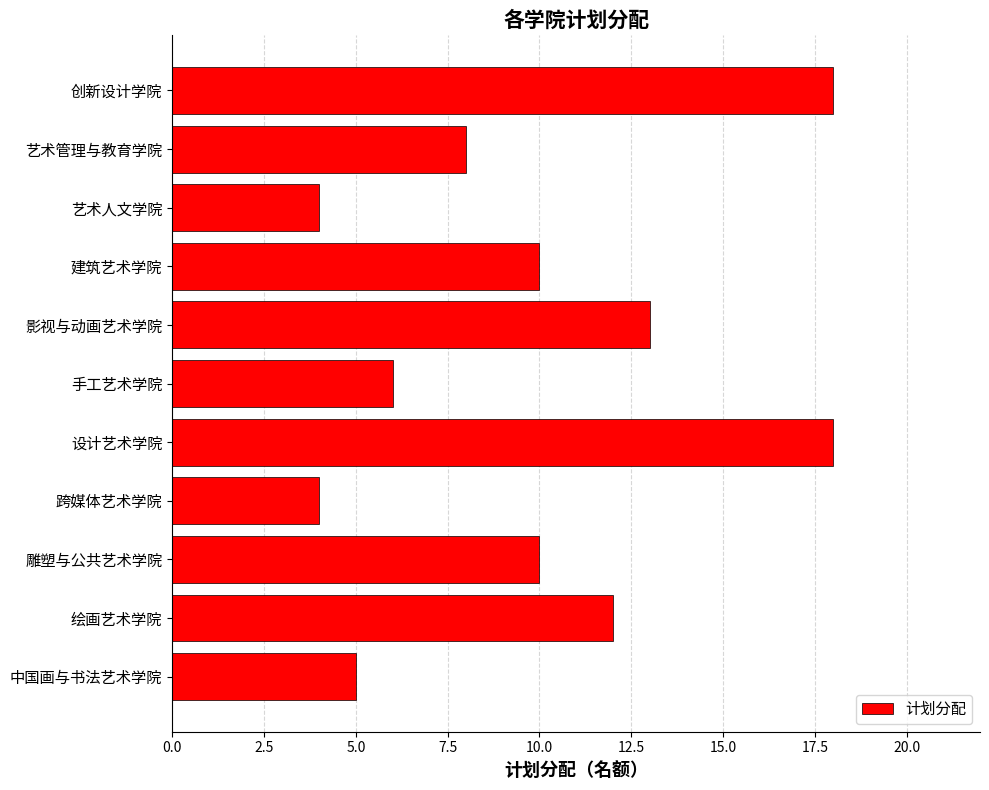

Reading bottom to top, extract all data points from this chart.

中国画与书法艺术学院=5	绘画艺术学院=12	雕塑与公共艺术学院=10	跨媒体艺术学院=4	设计艺术学院=18	手工艺术学院=6	影视与动画艺术学院=13	建筑艺术学院=10	艺术人文学院=4	艺术管理与教育学院=8	创新设计学院=18